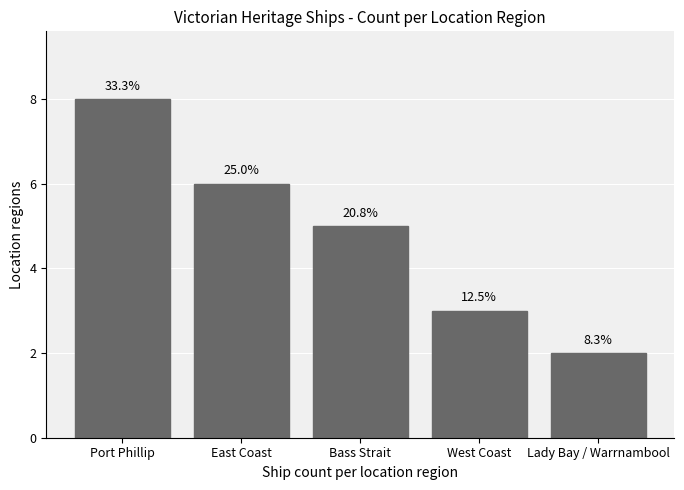

List the labels in order of value, largest first.

Port Phillip, East Coast, Bass Strait, West Coast, Lady Bay / Warrnambool